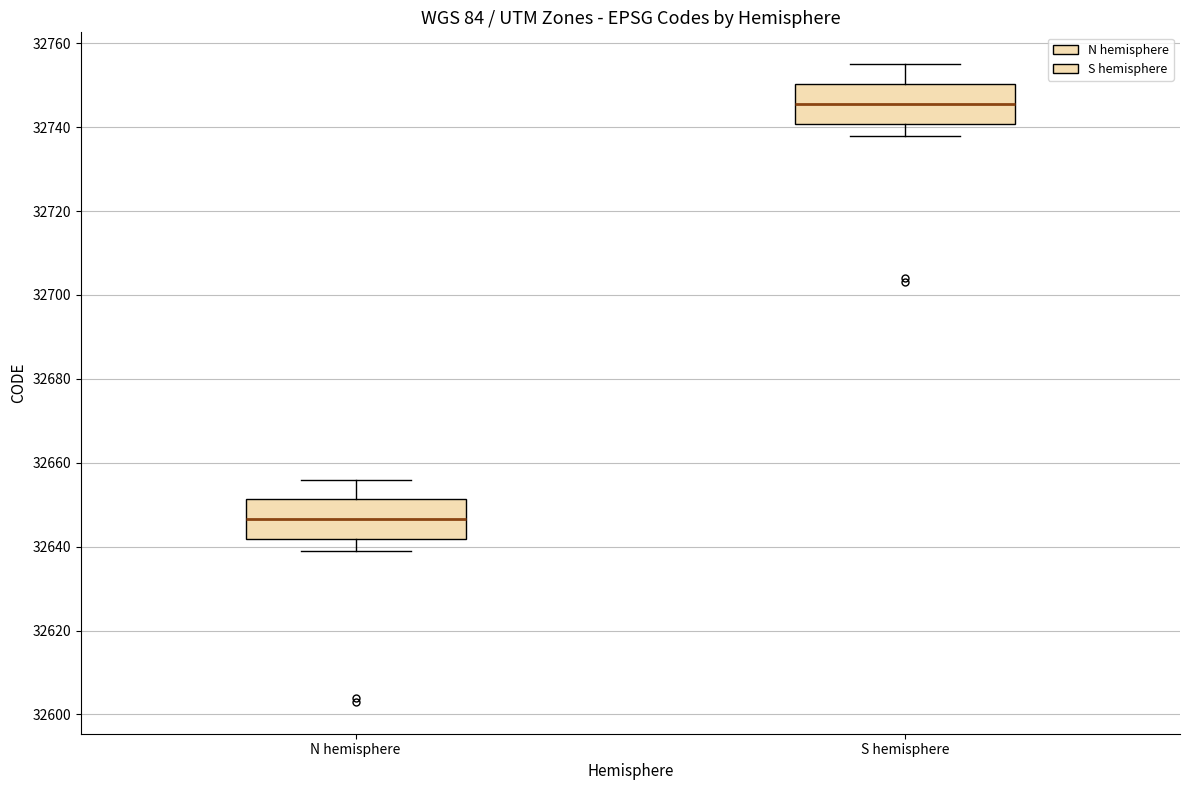

Reading left to right, transcribe this box plot: for each box, give where its median line is, the range the box spans, and where its two whiskers end, as read against the y-axis. The values are not printed on the chart, so give them approximately, as read against the axis.

N hemisphere: median 32646, box 32642 to 32652, whiskers 32640 to 32656
S hemisphere: median 32746, box 32740 to 32750, whiskers 32738 to 32756